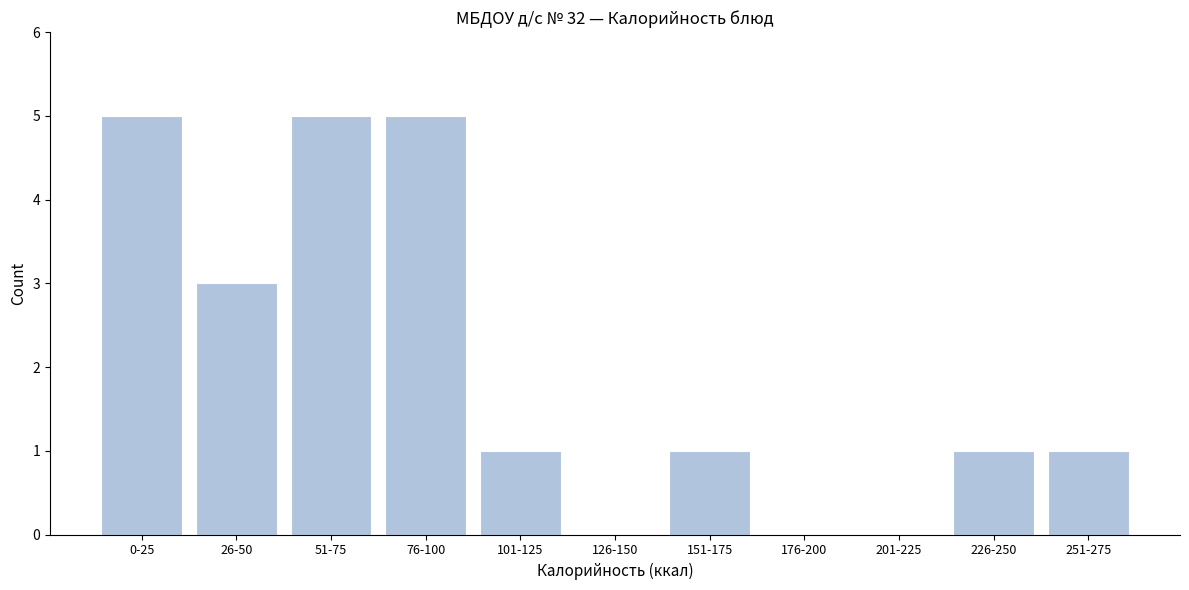

Reading left to right, extract all data points from this chart.

0-25=5	26-50=3	51-75=5	76-100=5	101-125=1	126-150=0	151-175=1	176-200=0	201-225=0	226-250=1	251-275=1